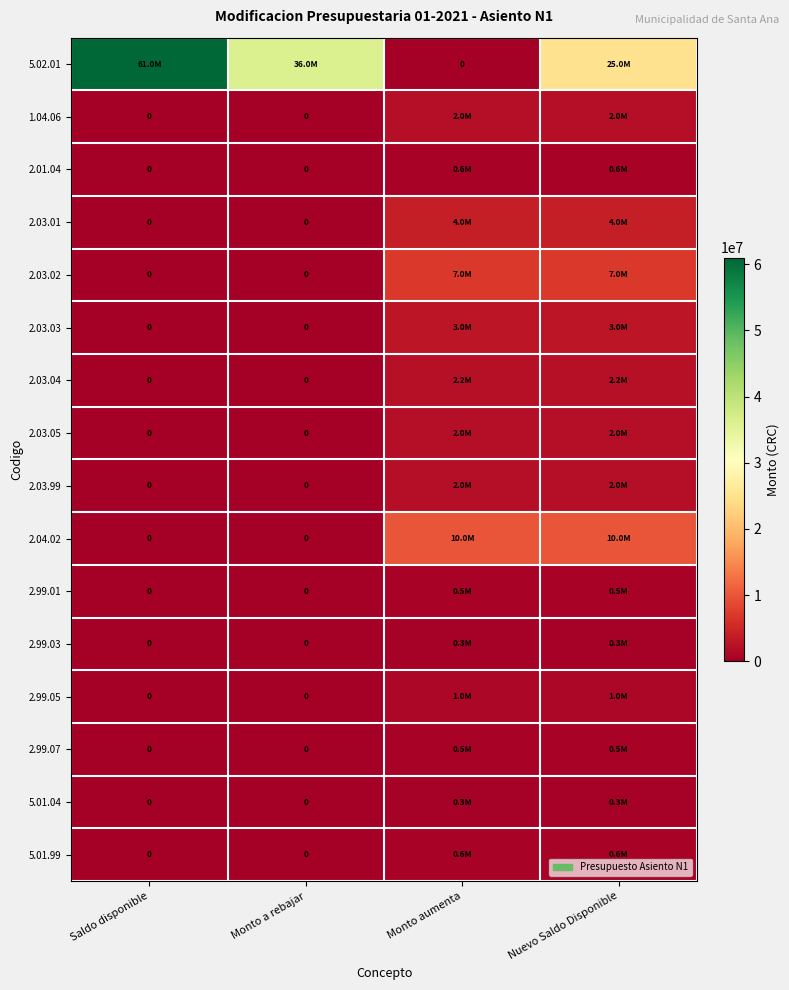

What is the difference between the highest and lowest values at Nuevo Saldo Disponible?

24700000